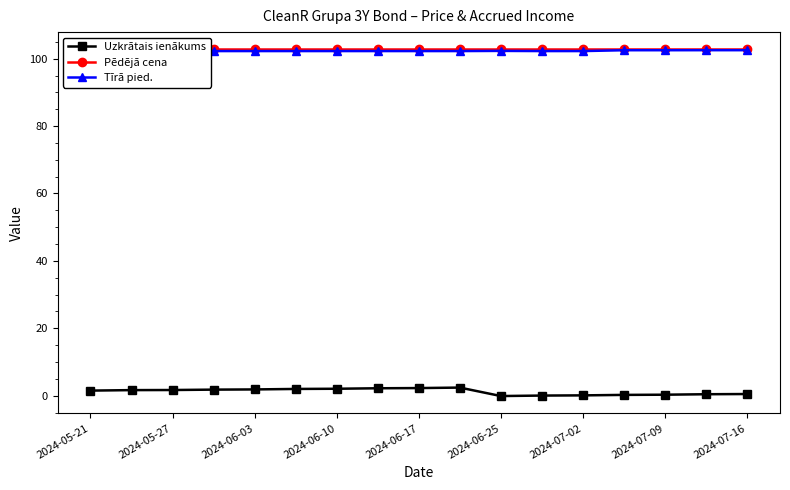

True or false: Uzkrātais ienākums has a value of 1.7 at 2024-05-27.

True